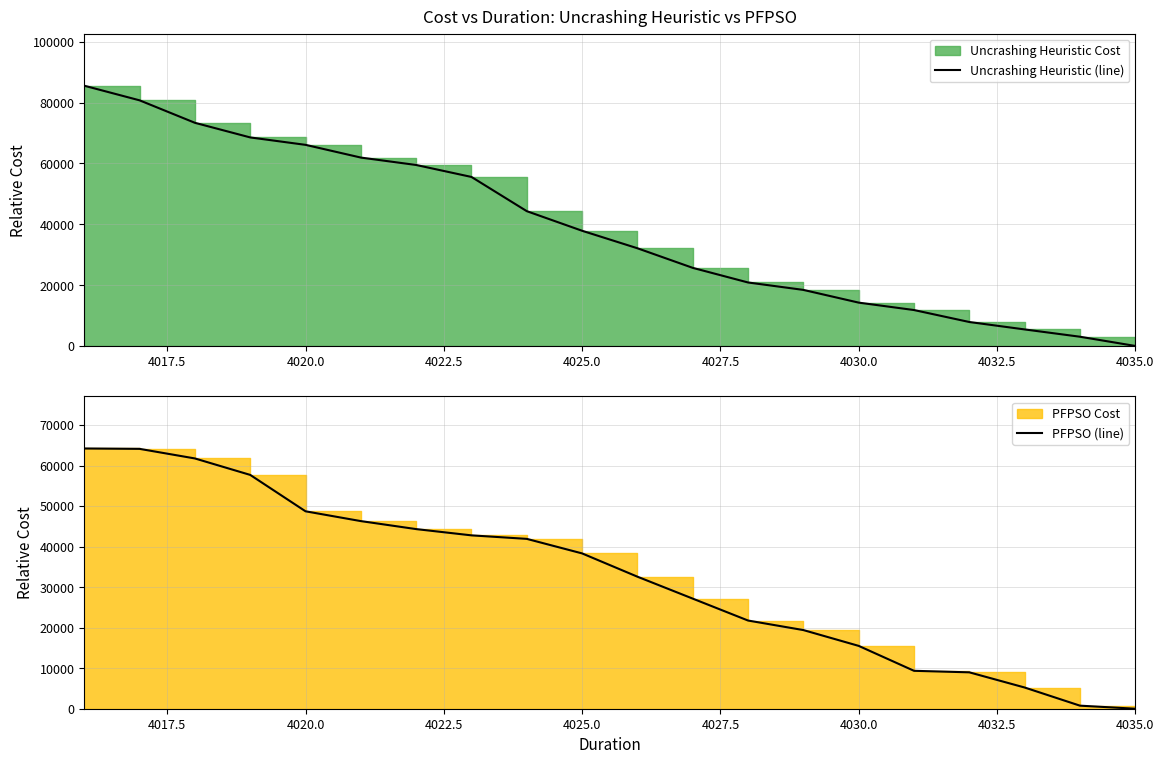

How many data points does each series have?

20